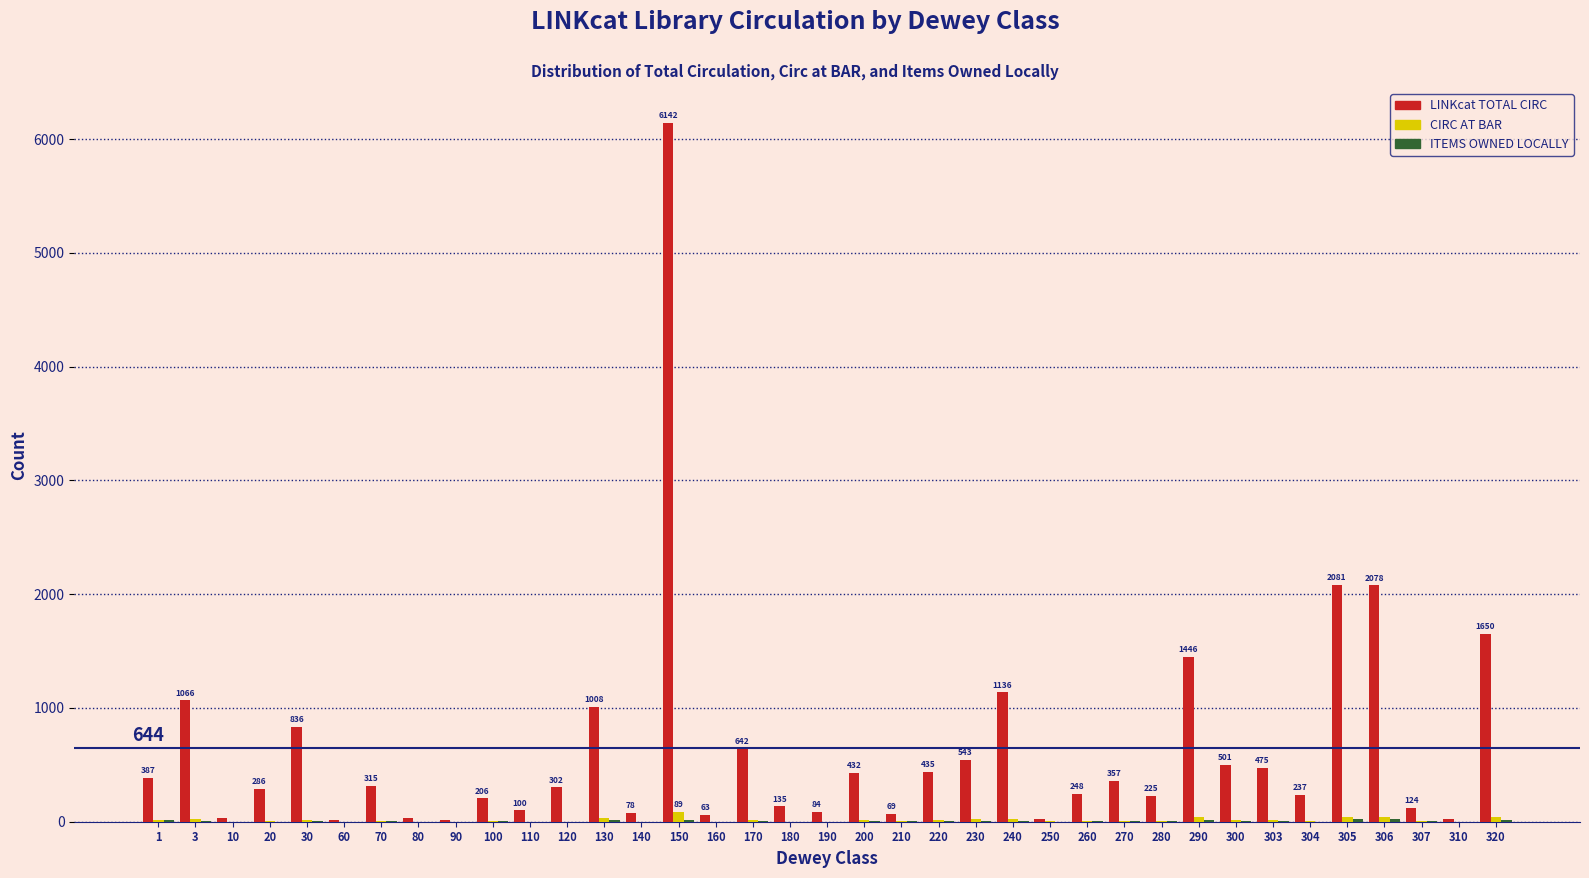

At which category does the chart reach its peak across all series?

150